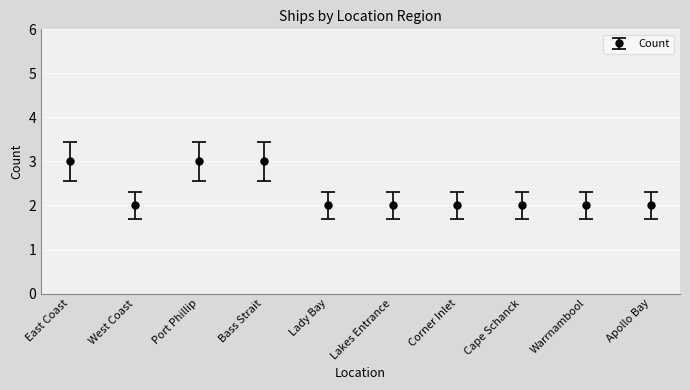

How many distinct data groups are displayed?

1